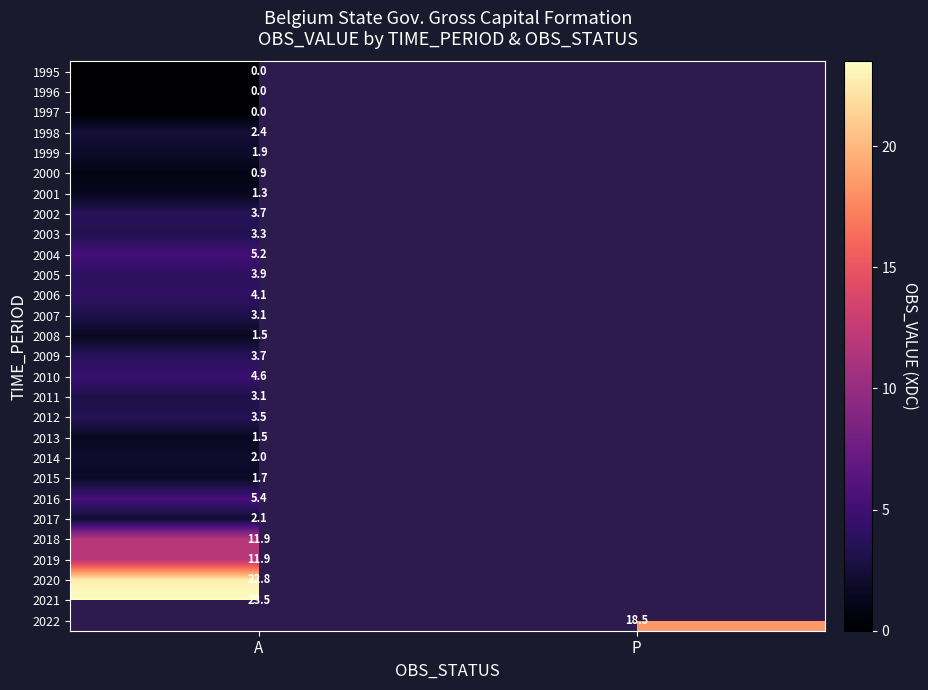

Is it true that 2005 equals 3.9 at A?

True